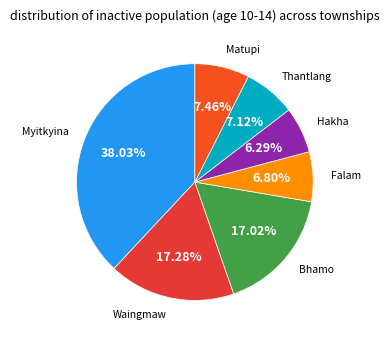

Do Myitkyina and Thantlang together represent more than half of the pie?

No